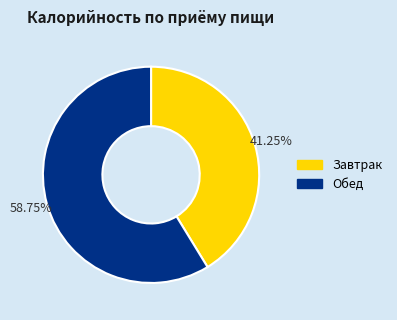

Is there a majority slice in this chart?

Yes